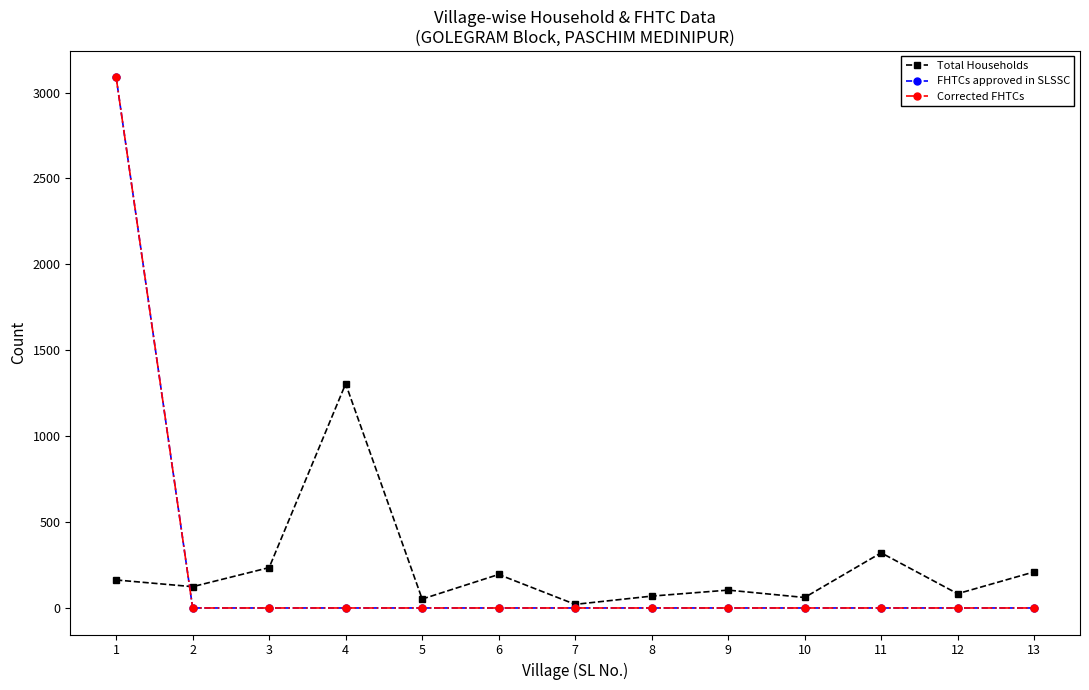

Does the chart have visible grid lines?

No